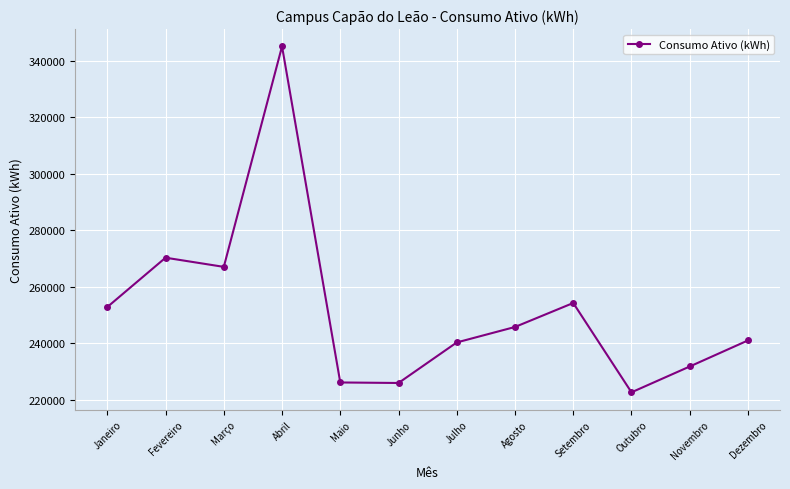

Count the number of categories in the chart.

12